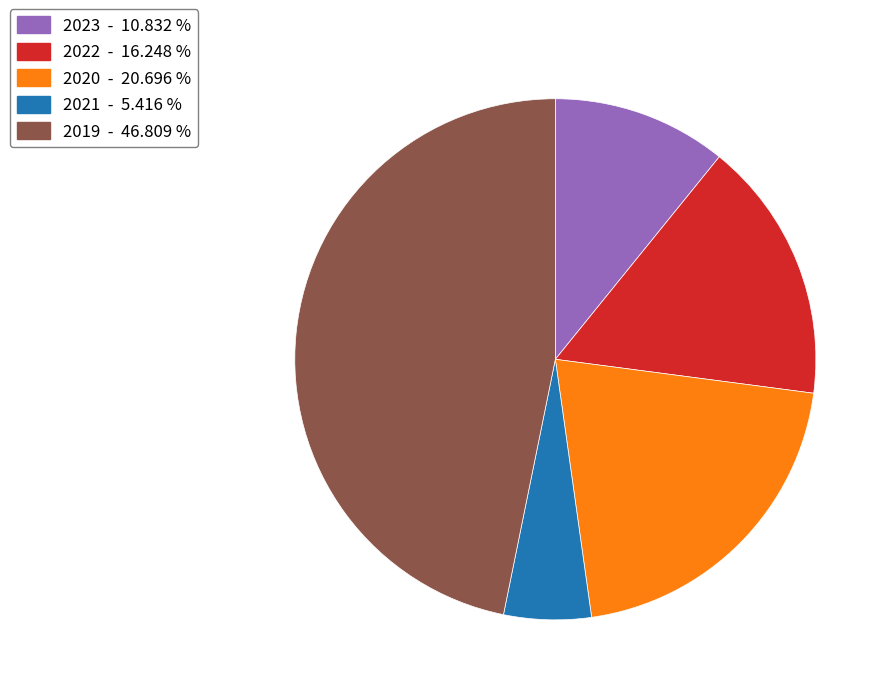

Between 2023 - 10.832 % and 2020 - 20.696 %, which is larger?

2020 - 20.696 %